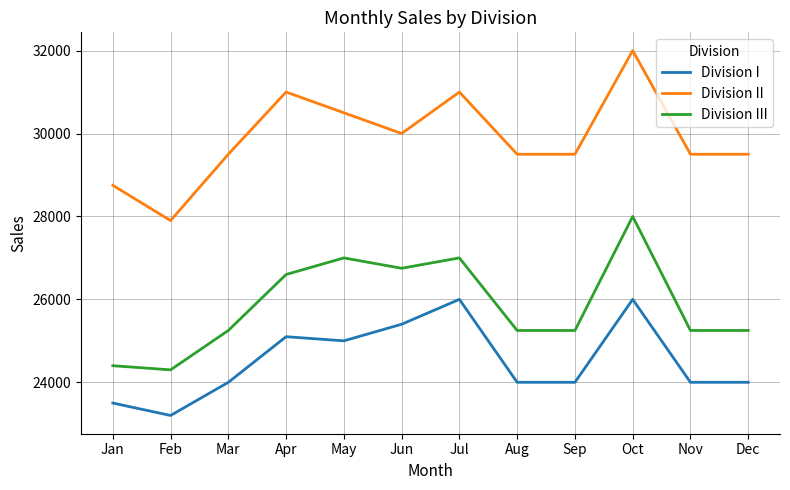

True or false: Division I and Division III cross at least once.

False